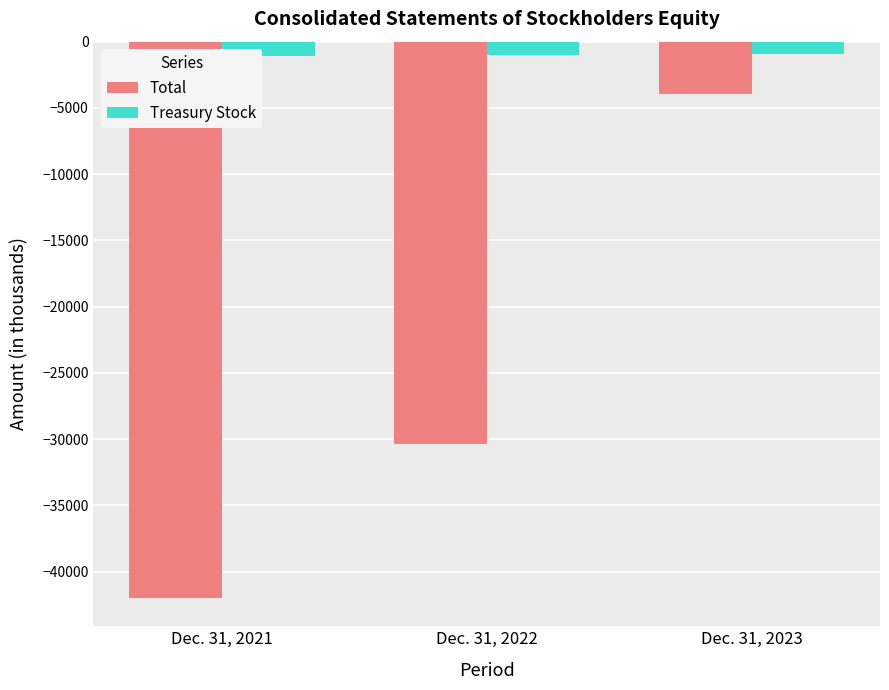

What is the average value of the Total series?

-25437